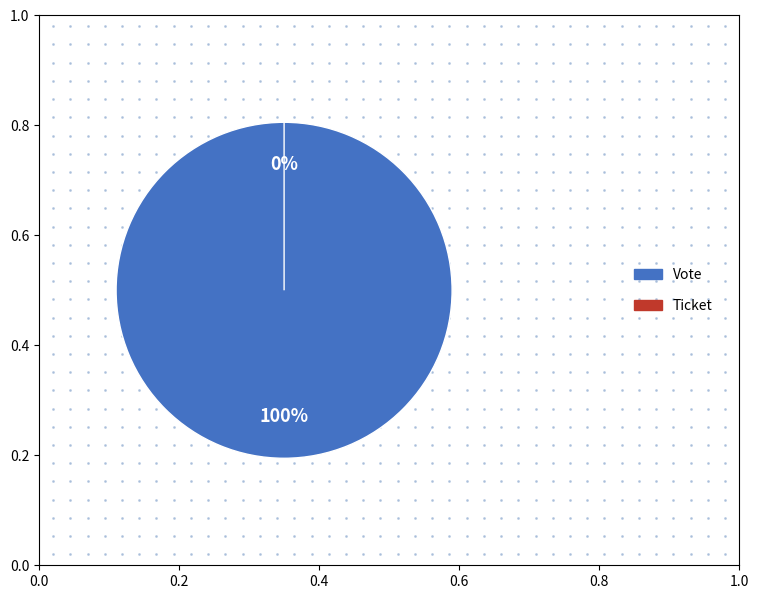

What is the smallest slice in the pie chart?

Ticket